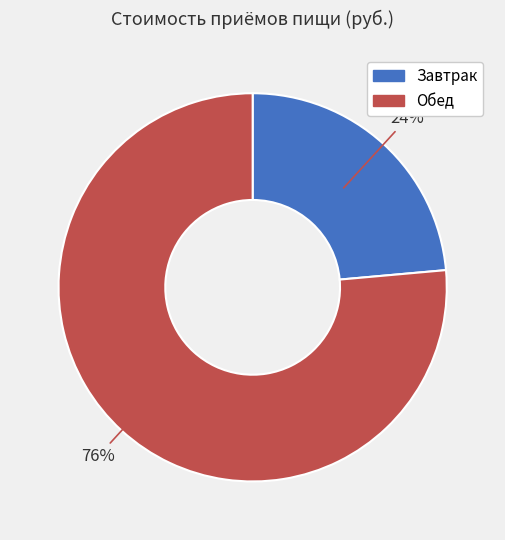

How many slices are in this pie chart?

2